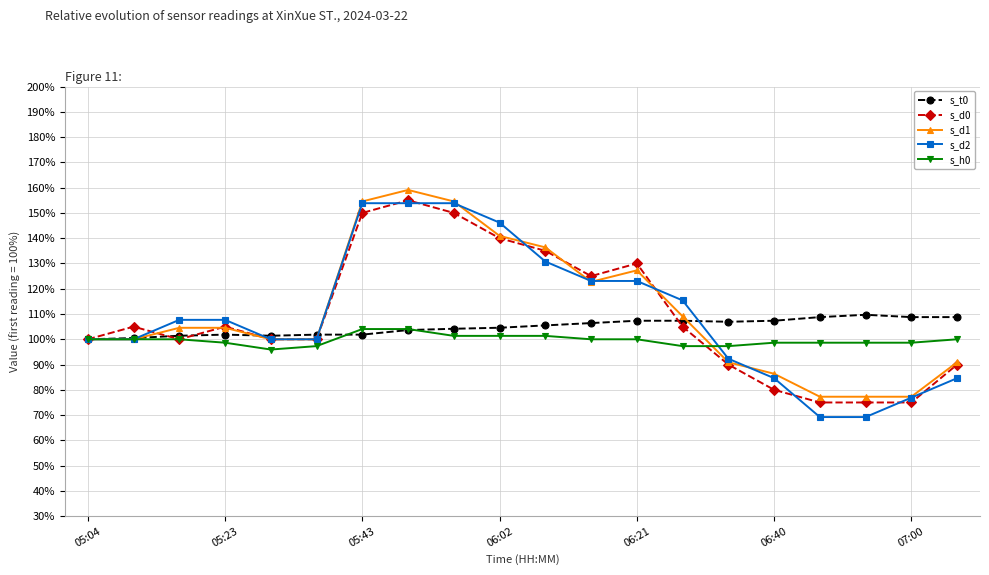

Which series ends up on top after the final intersection of s_t0 and s_d0?

s_t0